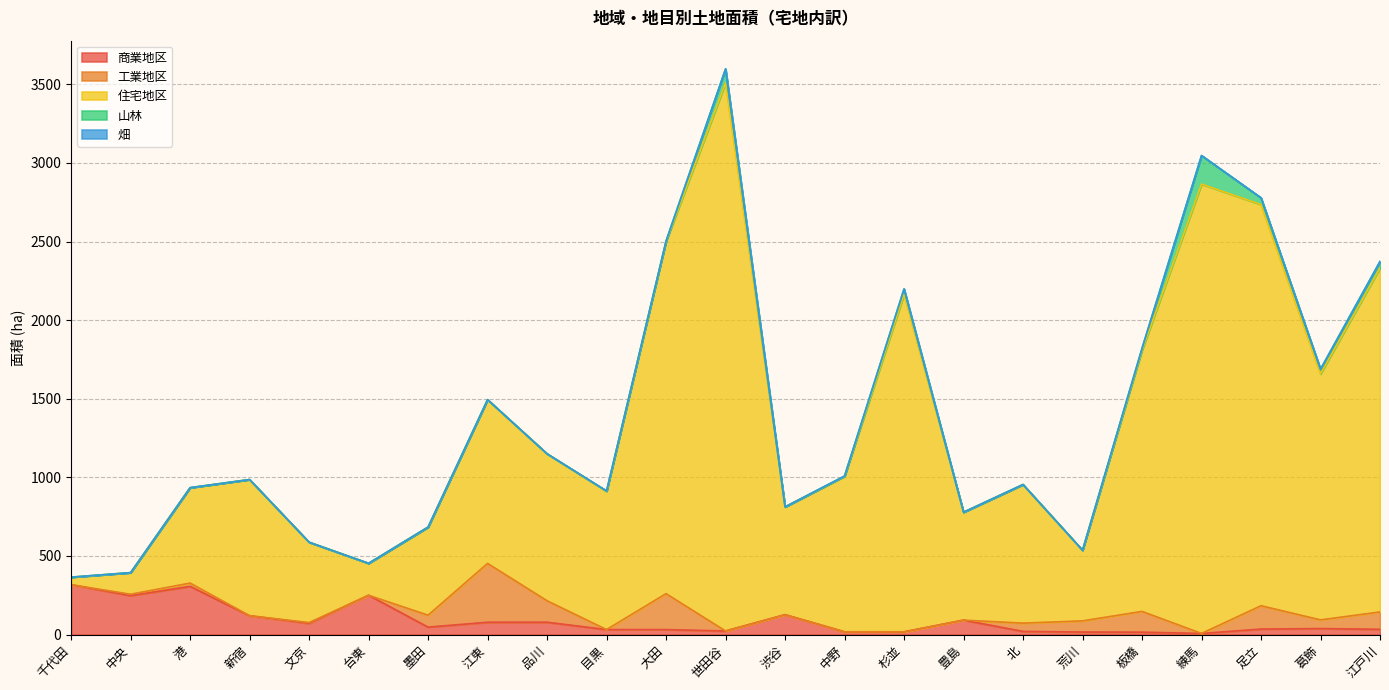

Does the chart display data point markers on the line(s)?

No